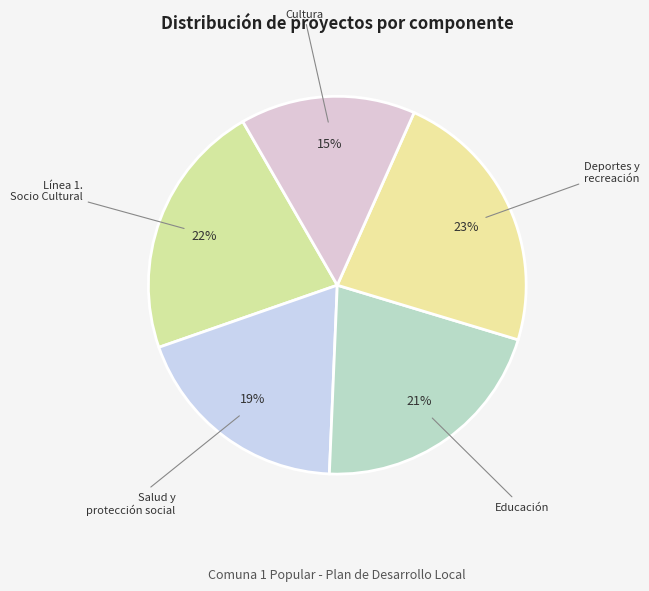

How many slices are in this pie chart?

5